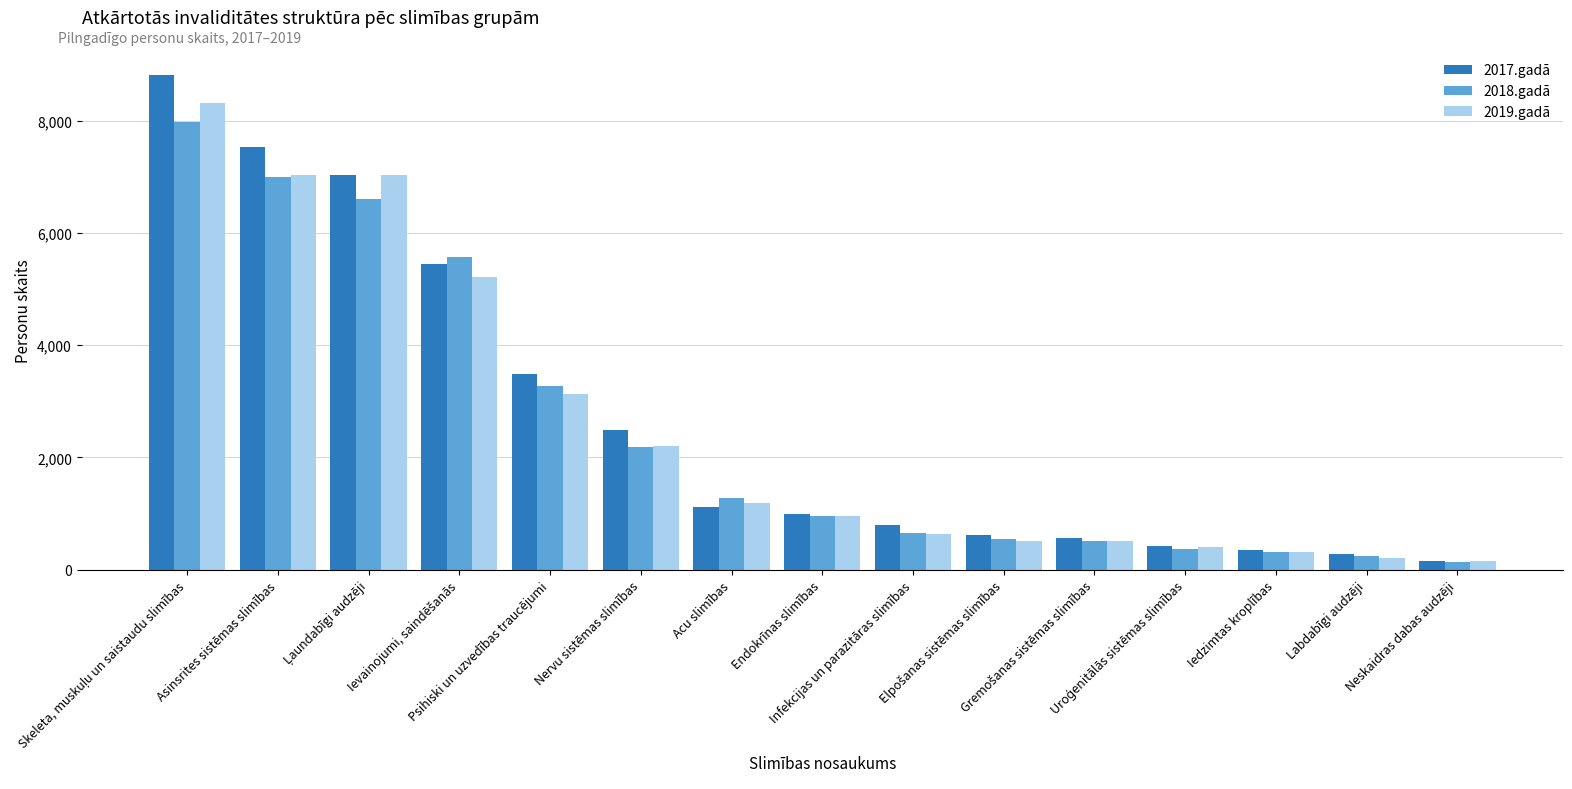

At how many categories does at least one series exceed 6754?

3